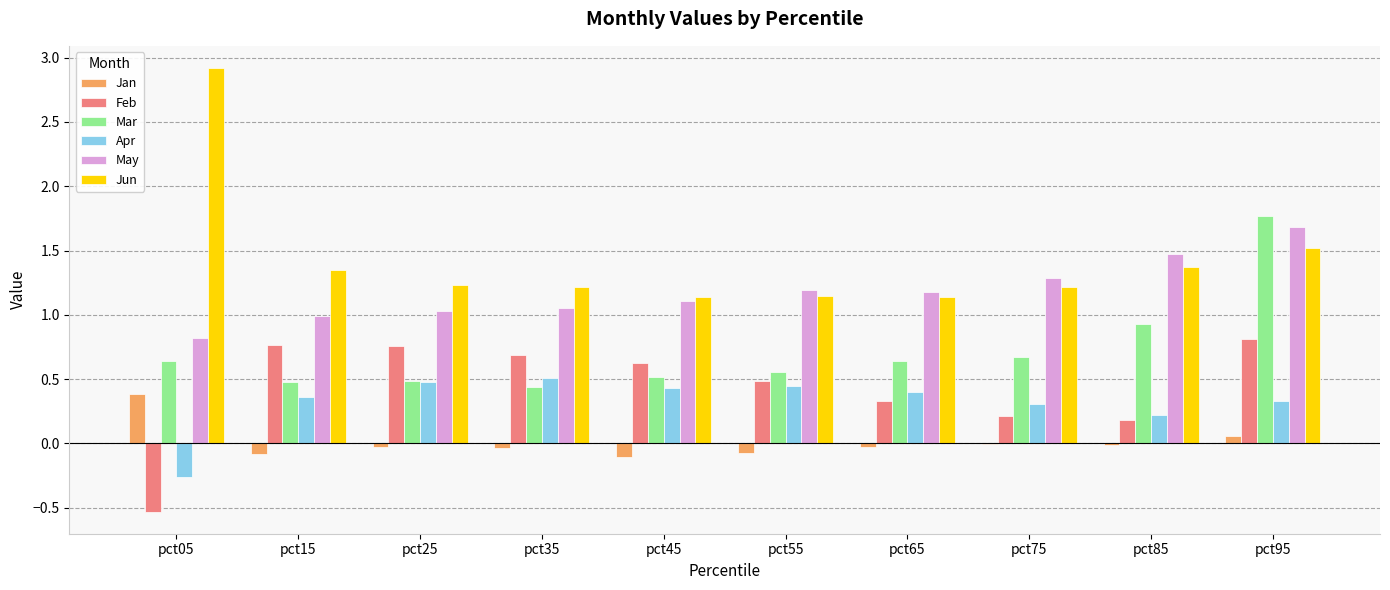

The value of Apr at pct75 is 0.3. True or false?

True